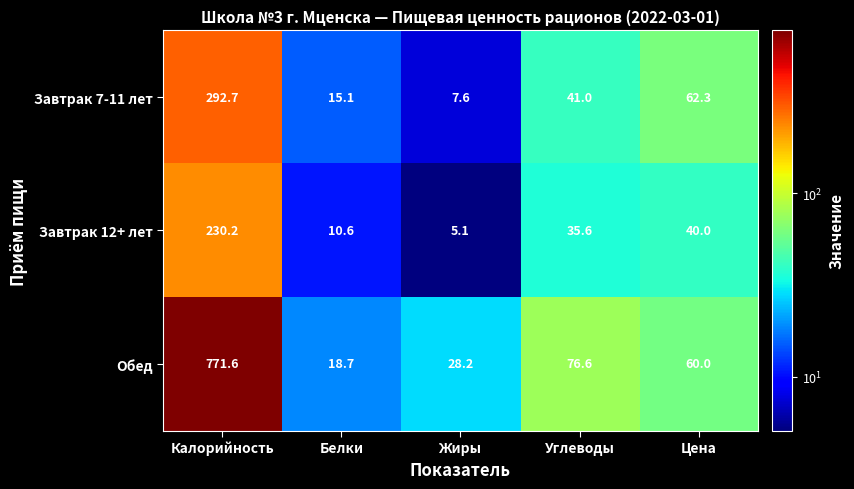

Which label corresponds to the largest value in the chart?

Калорийность